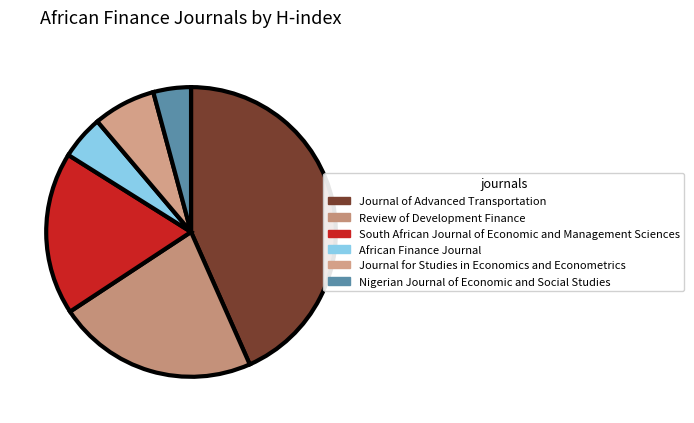

What is the smallest slice in the pie chart?

Nigerian Journal of Economic and Social Studies